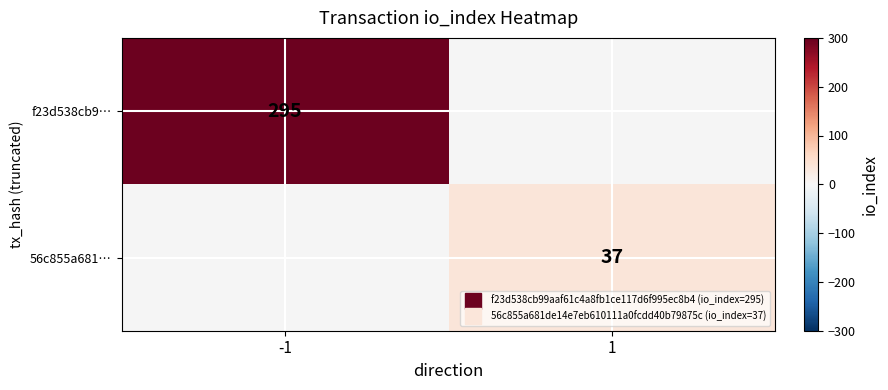

Is it true that f23d538cb9… equals -124 at 1?

False